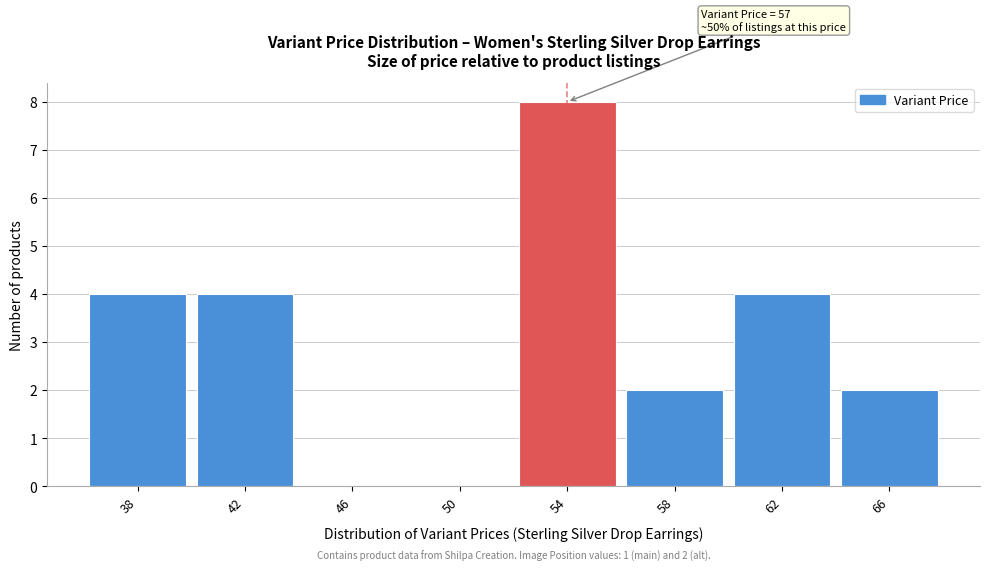

Reading left to right, extract all data points from this chart.

38=4	42=4	46=0	50=0	54=8	58=2	62=4	66=2